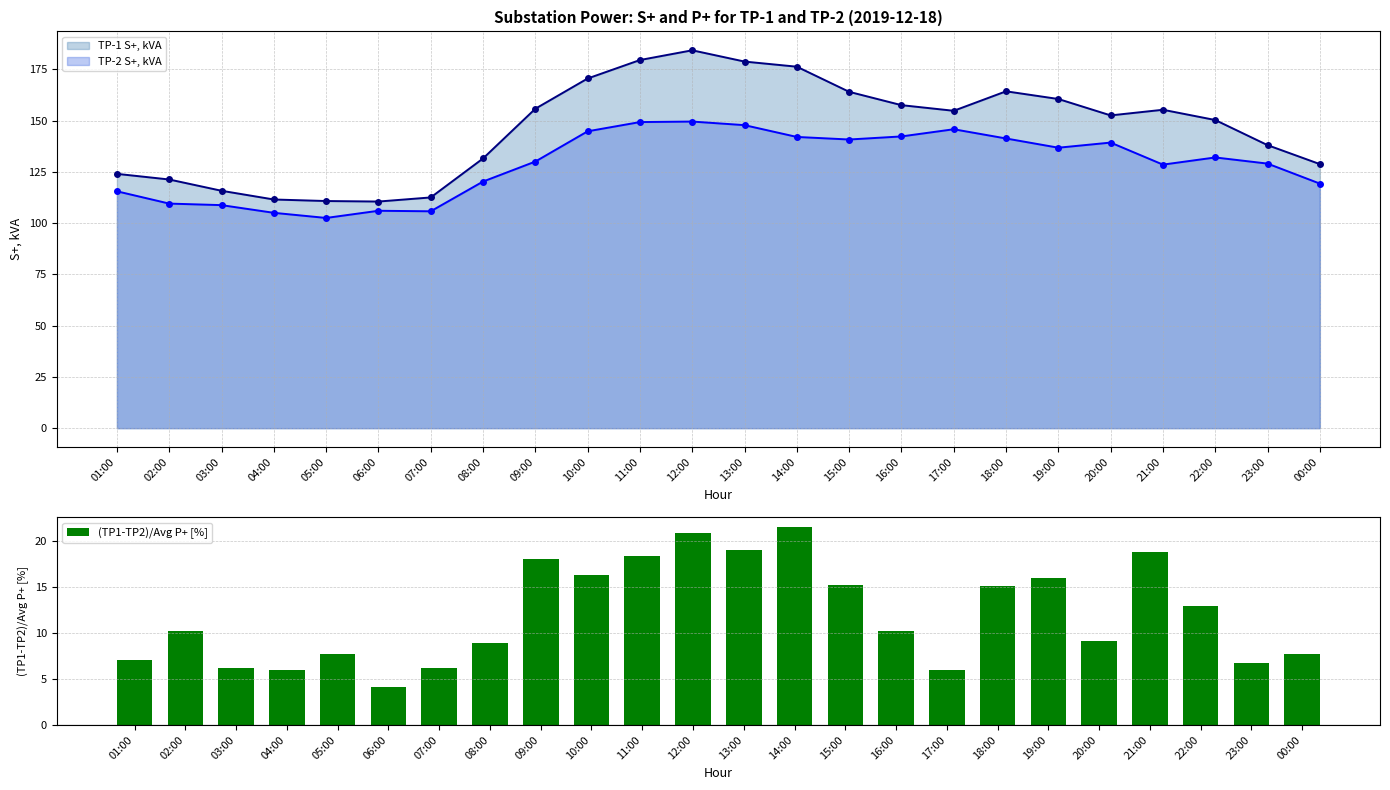

How many bars are there in total?

24